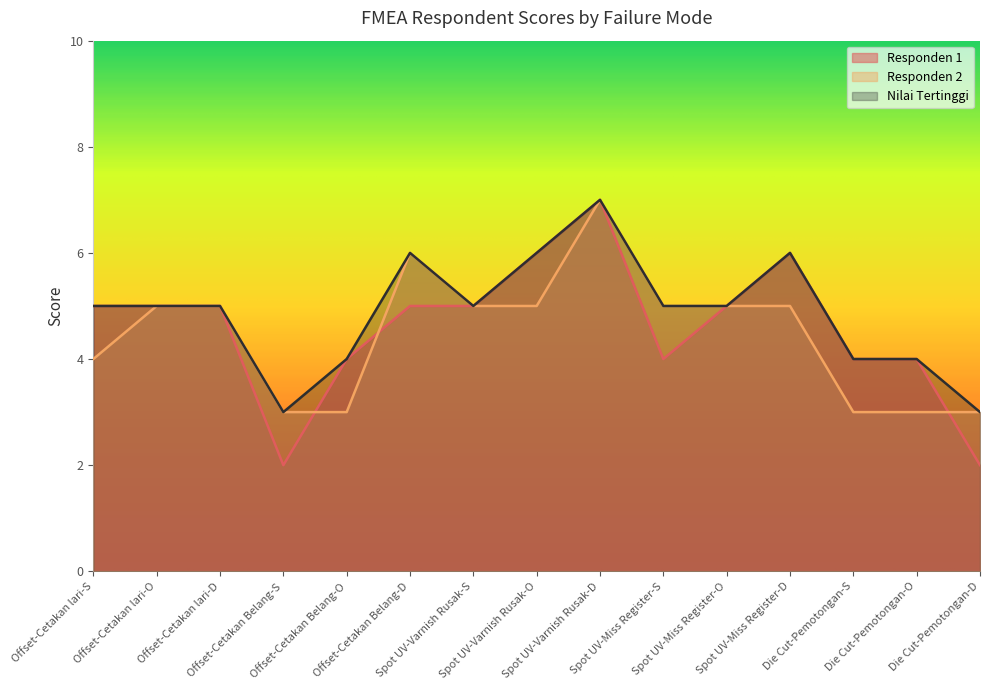

How many lines are shown in the chart?

3